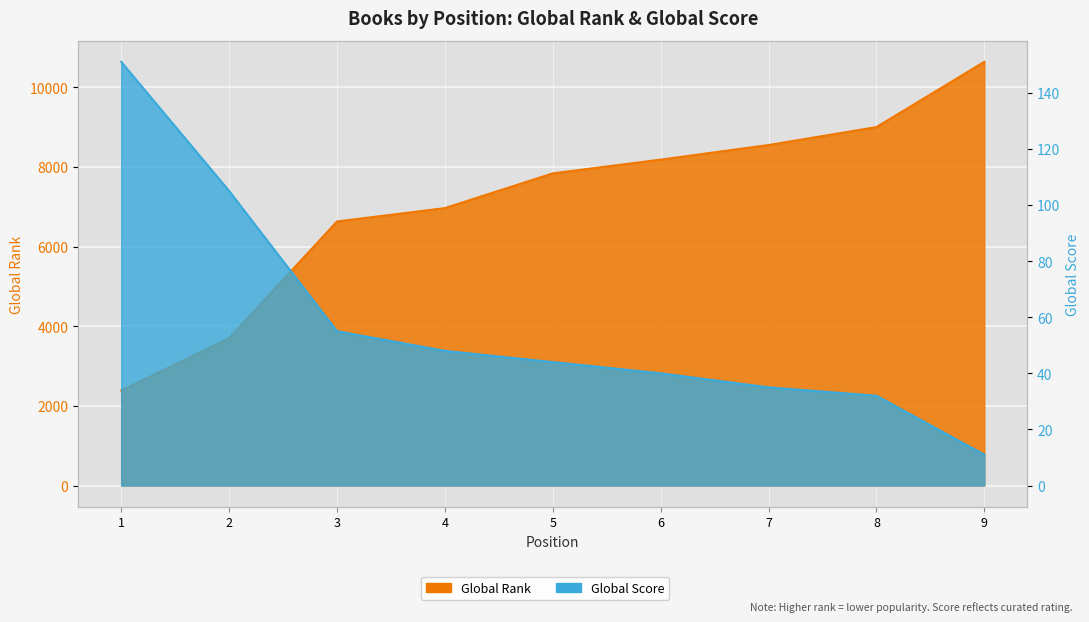

What is the value of the Global Rank point at the 2nd from the left?

3699